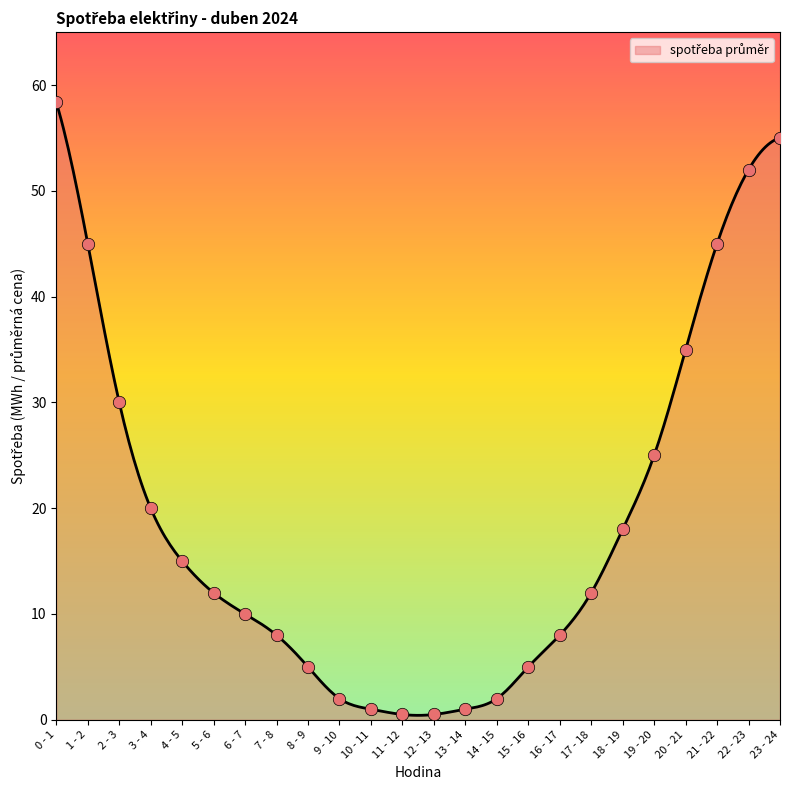

What is the greatest value displayed?

58.4